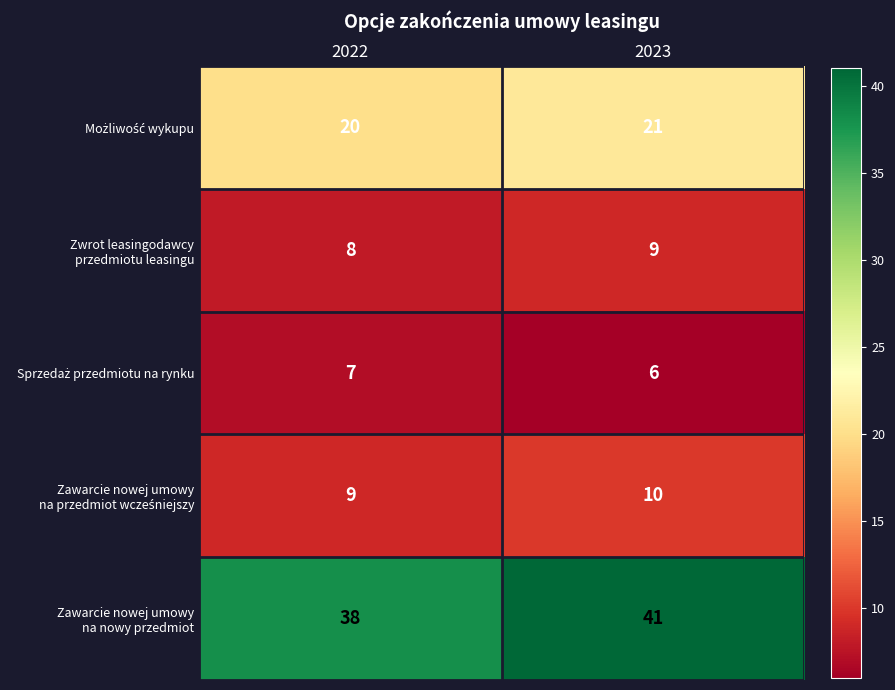

What is the spread (max minus min) of values at 2023?

35